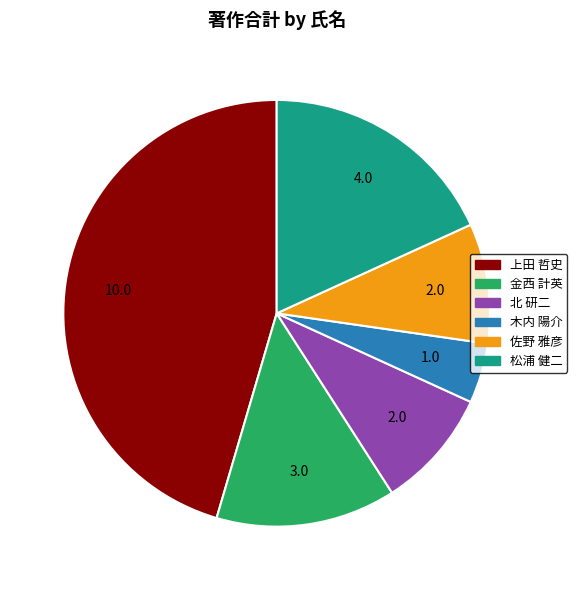

Does any single category account for the majority?

No